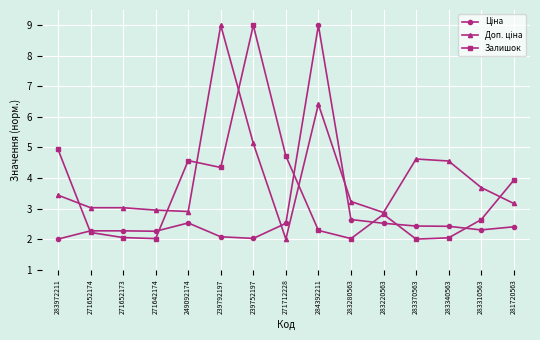

What is the greatest value displayed?

9.0